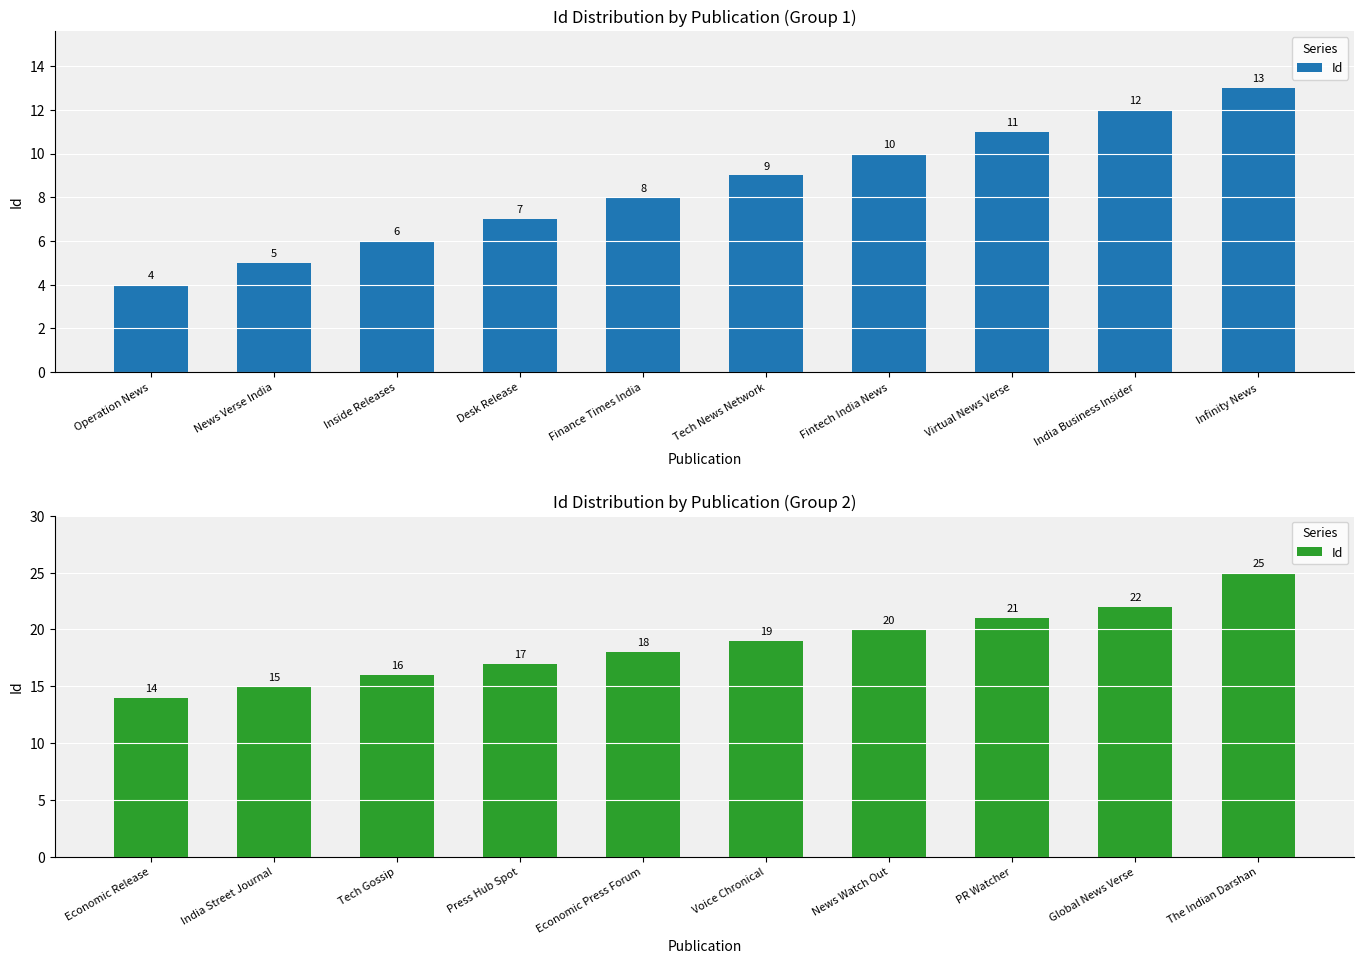

Does the chart contain stacked bars?

No